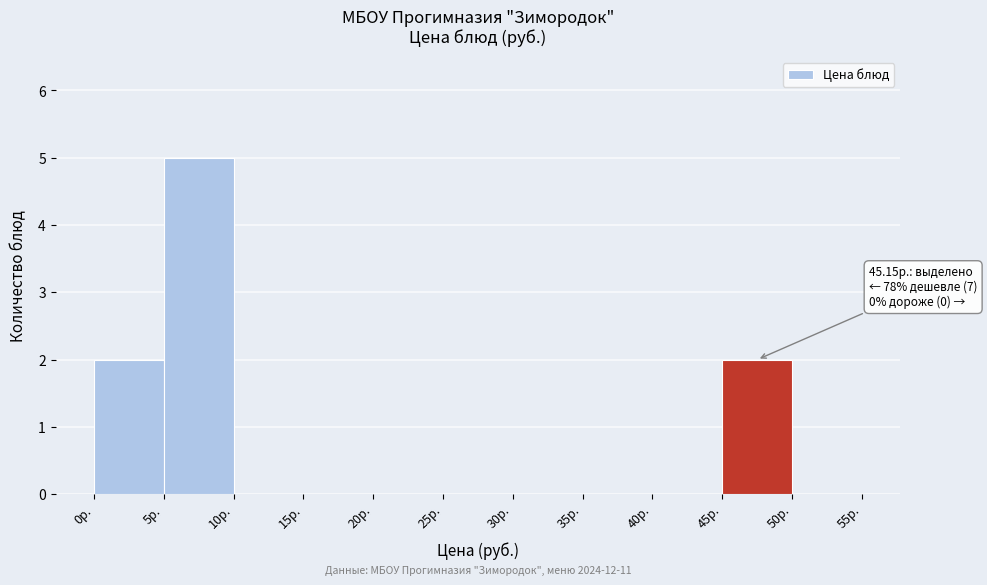

Over which range of the x-axis is the bar tallest?

5 to 10